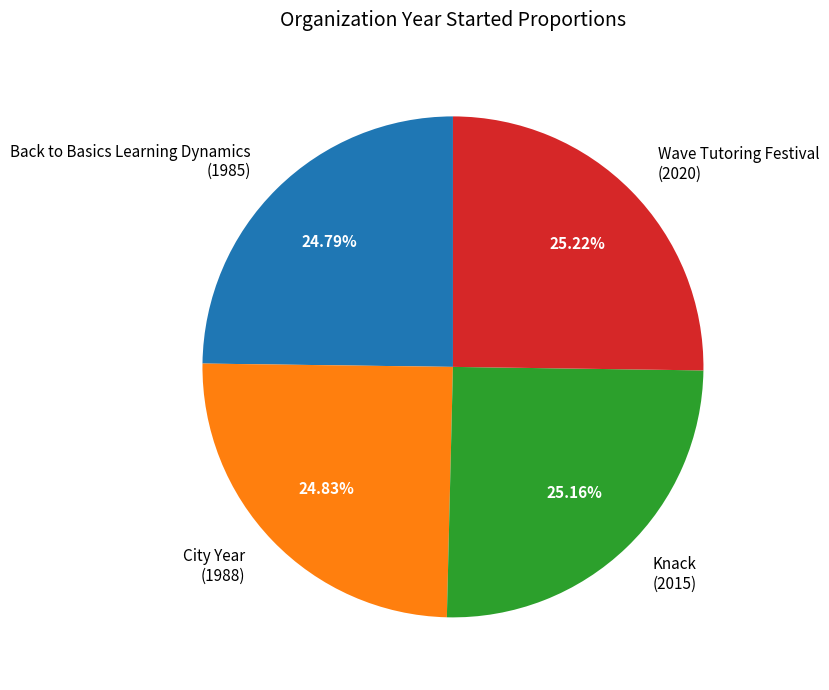

Count the number of slices in the pie.

4